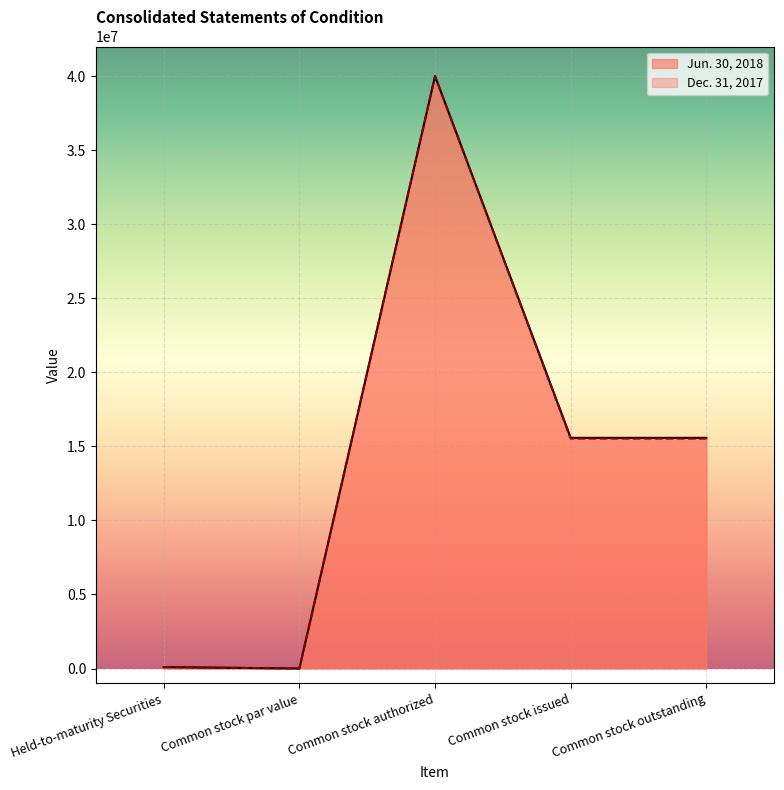

At which label does Dec. 31, 2017 reach its peak?

Common stock authorized